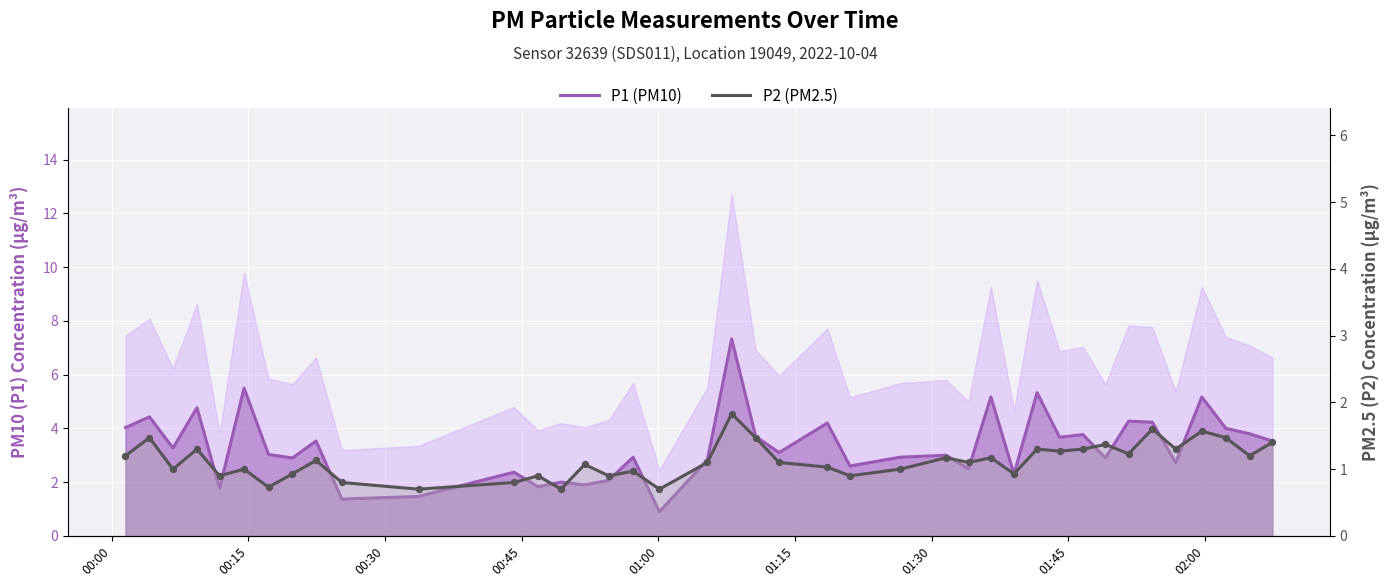

Which series contains the highest Y value?

P1 (PM10)